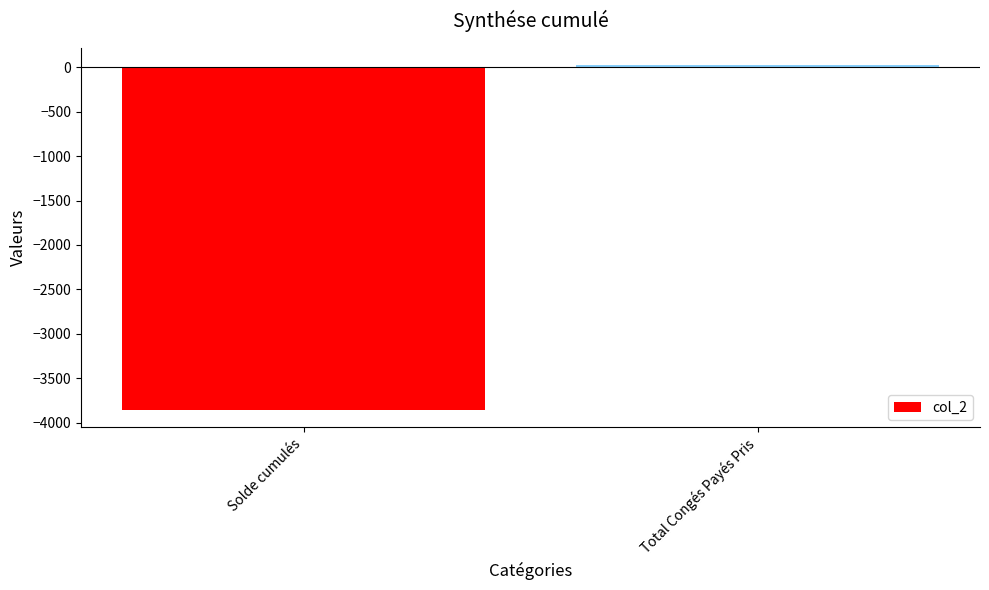

What is the minimum value shown in the chart?

-3856.8